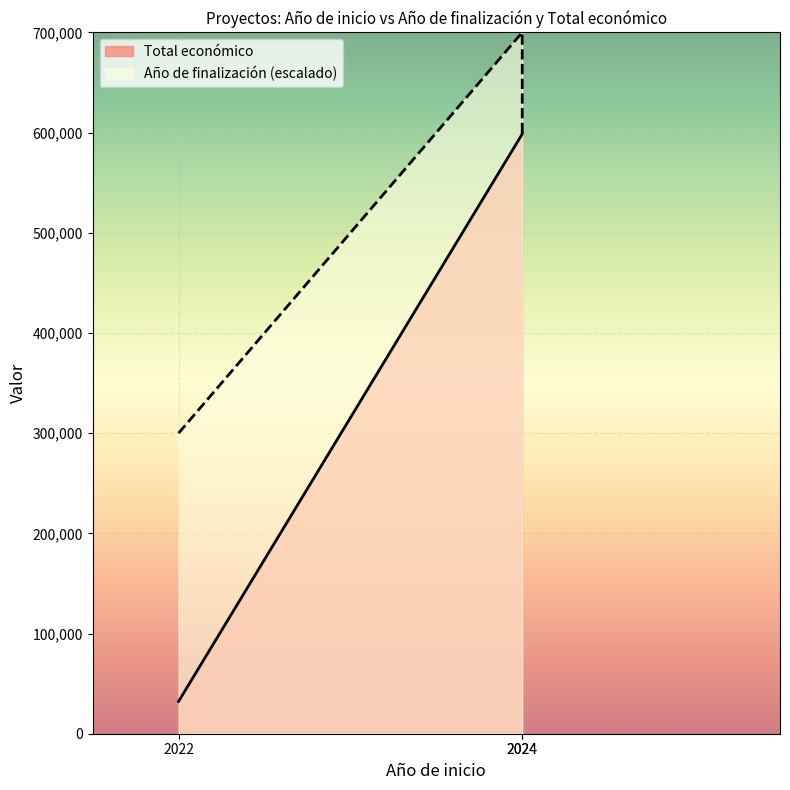

Which label corresponds to the smallest value in the chart?

2022